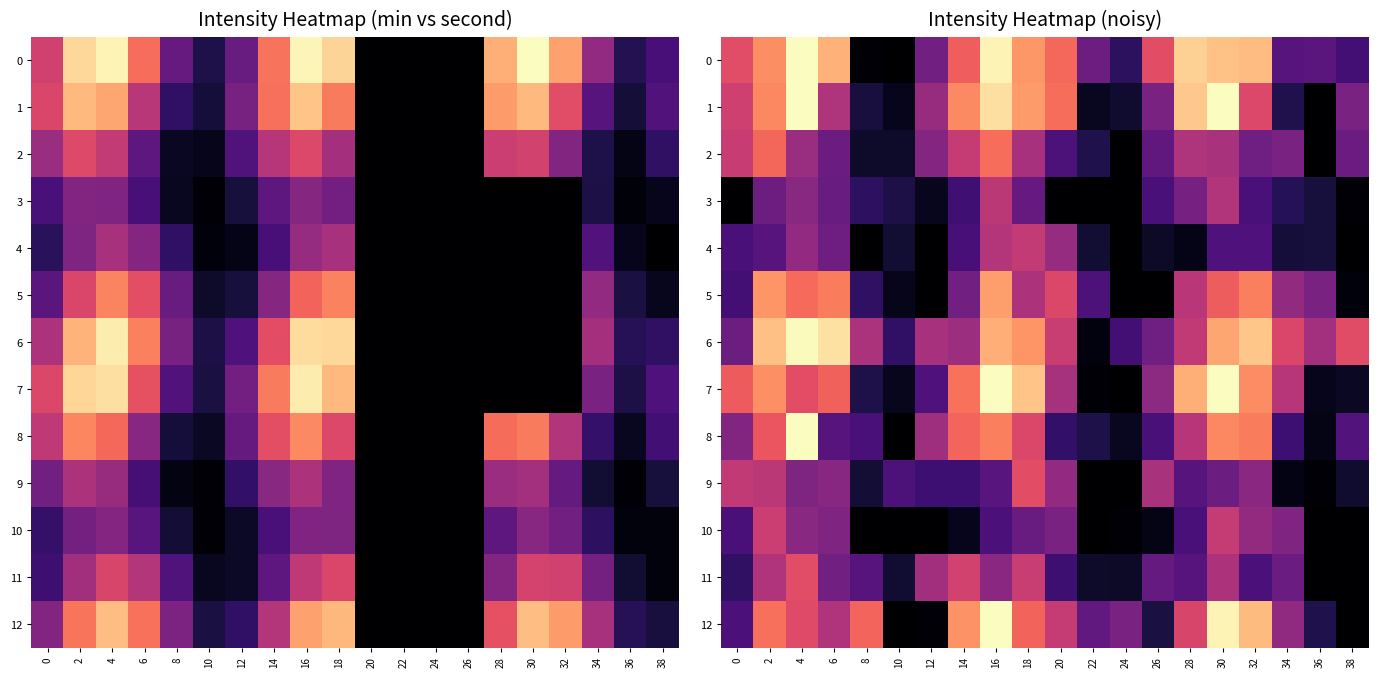

The 10 series shows 0.0 at 10. True or false?

False